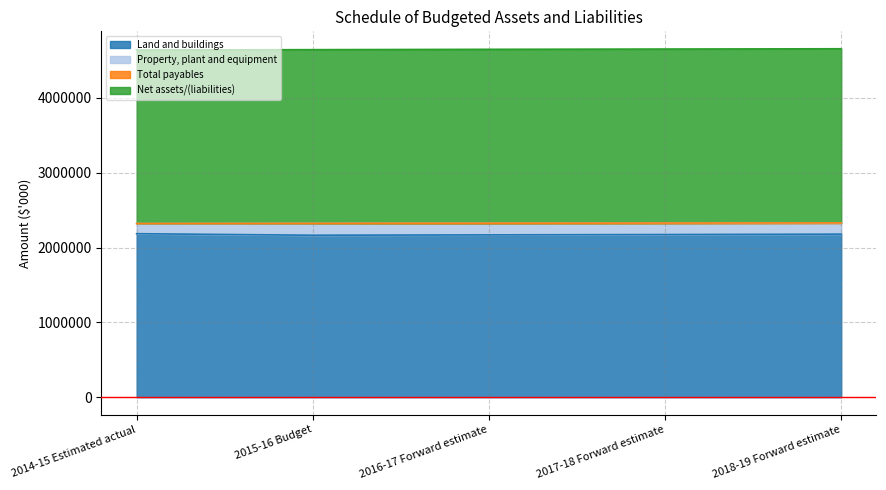

True or false: Land and buildings and Net assets/(liabilities) intersect in this chart.

False